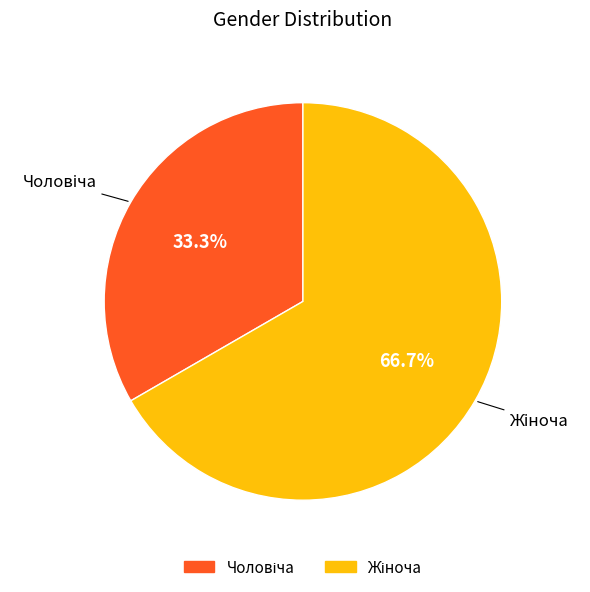

How many slices are in this pie chart?

2